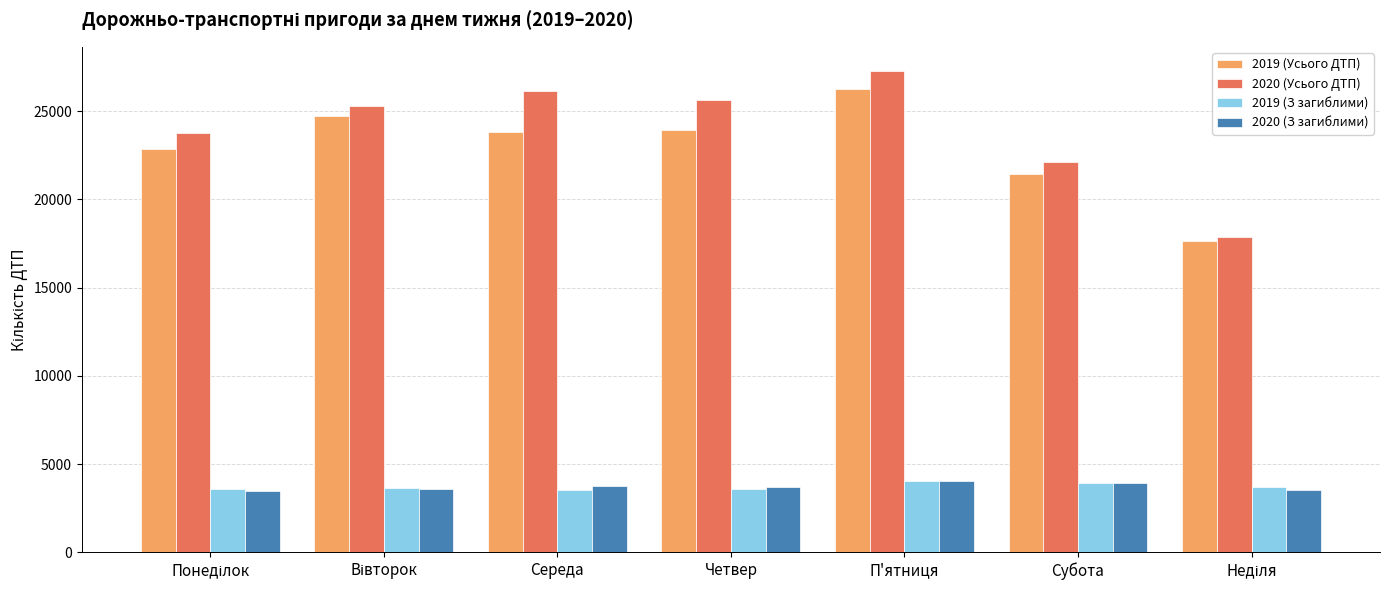

What value does the 2019 (Усього ДТП) series have at П'ятниця, to the nearest 100?

26300